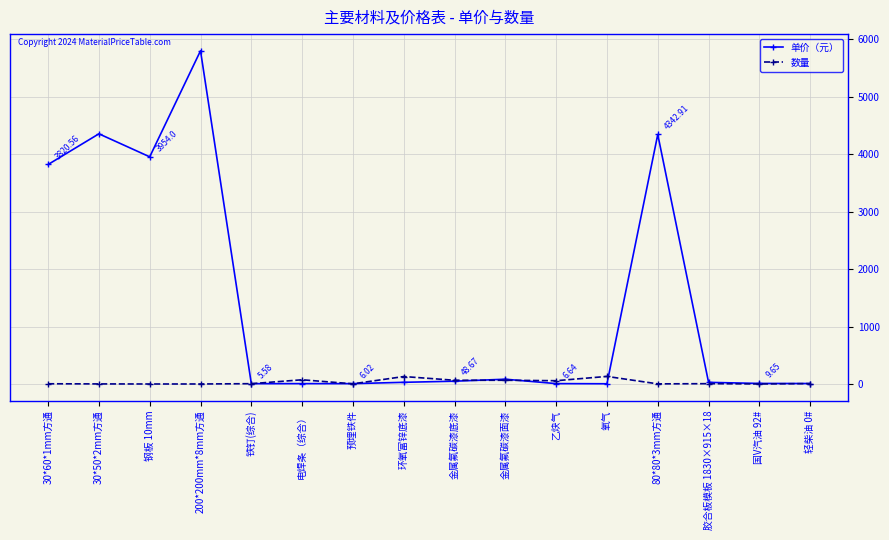

Is the value of 单价（元） at 钢板 10mm greater than the value of 数量 at 30*50*2mm方通?

Yes